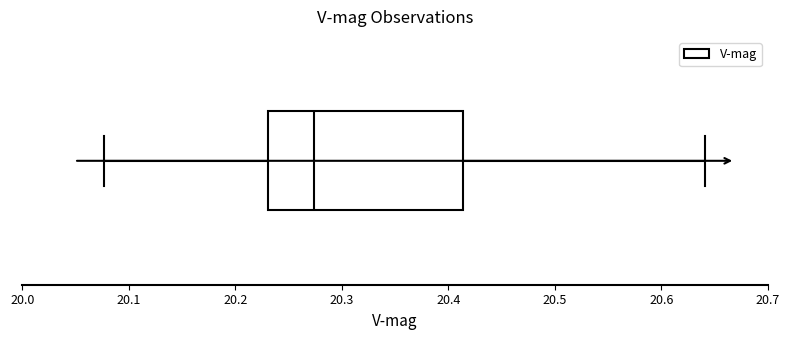

Read this box plot against the x-axis: the position of the median line, the range covered by the box, and the ends of both whiskers. The values are not printed on the chart, so give them approximately, as read against the axis.

median 20.27, box 20.23 to 20.41, whiskers 20.08 to 20.64